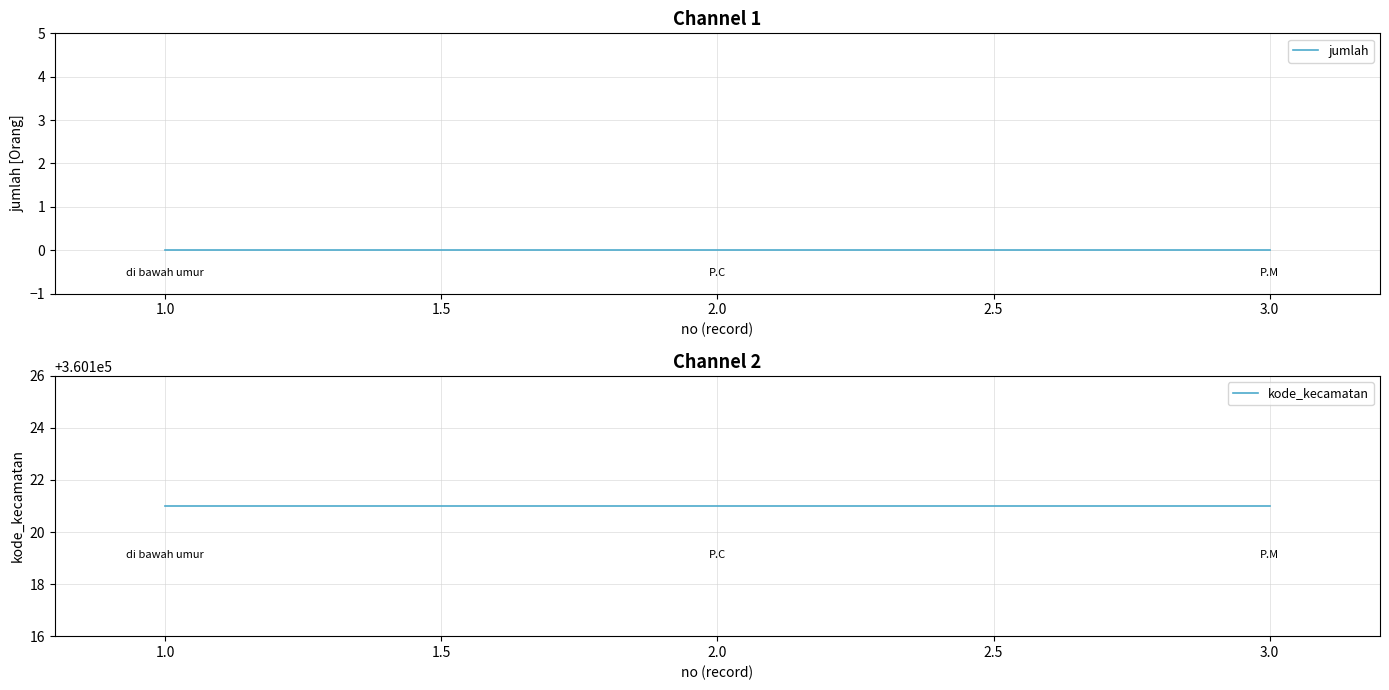

Which series has the largest range (max minus min)?

jumlah